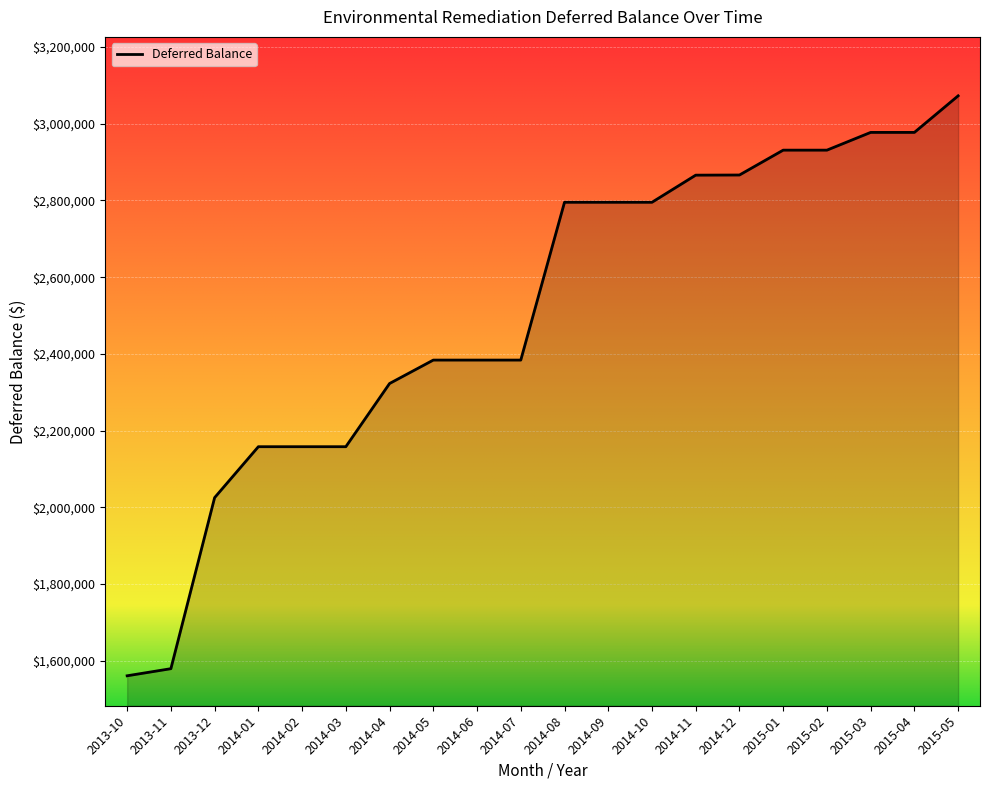

What is the difference between the maximum and second lowest values?

1492856.4